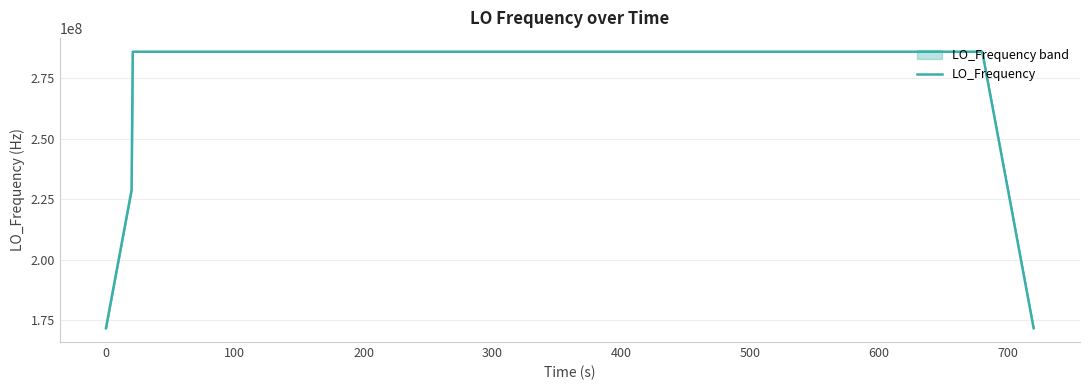

What is the change in value from −100 to 600?

+114418800.2